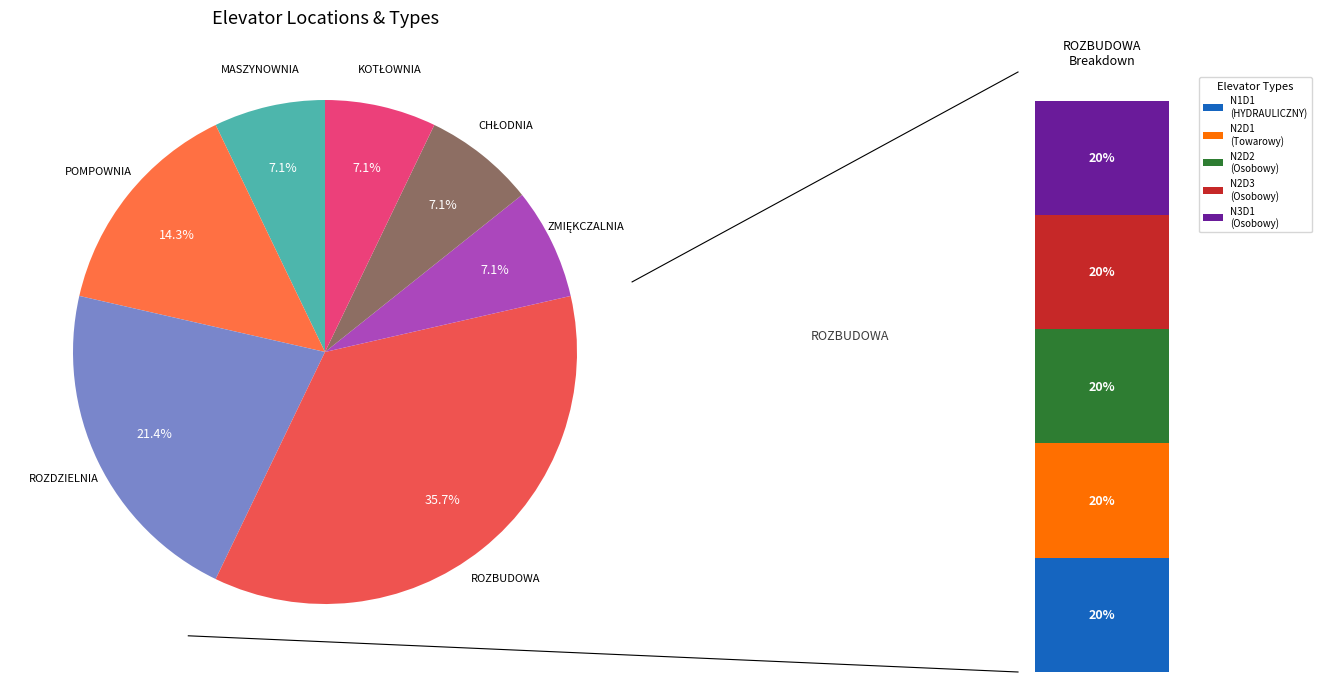

To the nearest percent, what portion does ZMIĘKCZALNIA represent?

7%